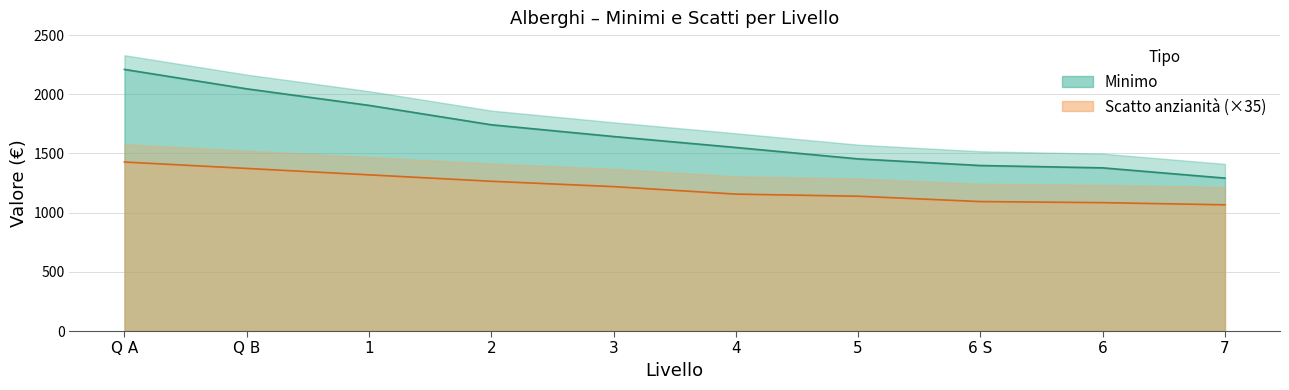

Between 4 and 6 S, which is larger?

4